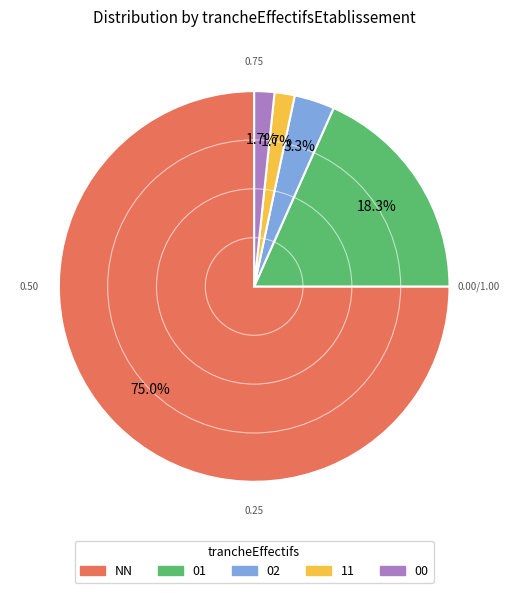

Does any single category account for the majority?

Yes